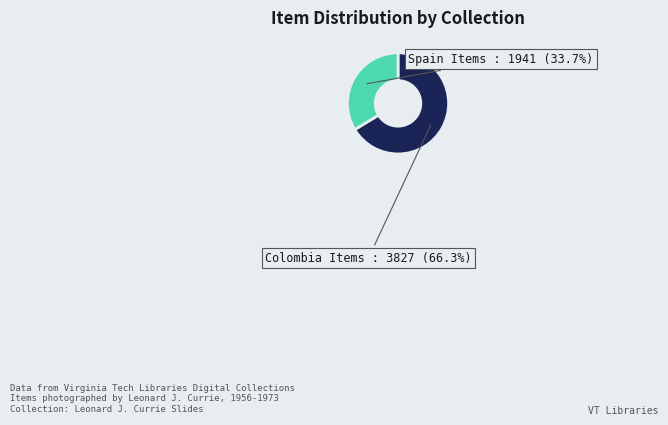

Which category has the smallest portion of the pie?

Spain Items